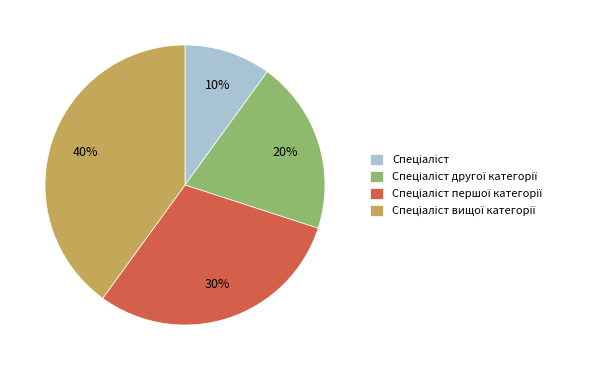

To the nearest percent, what is the difference between the largest and smallest slice percentages?

30%